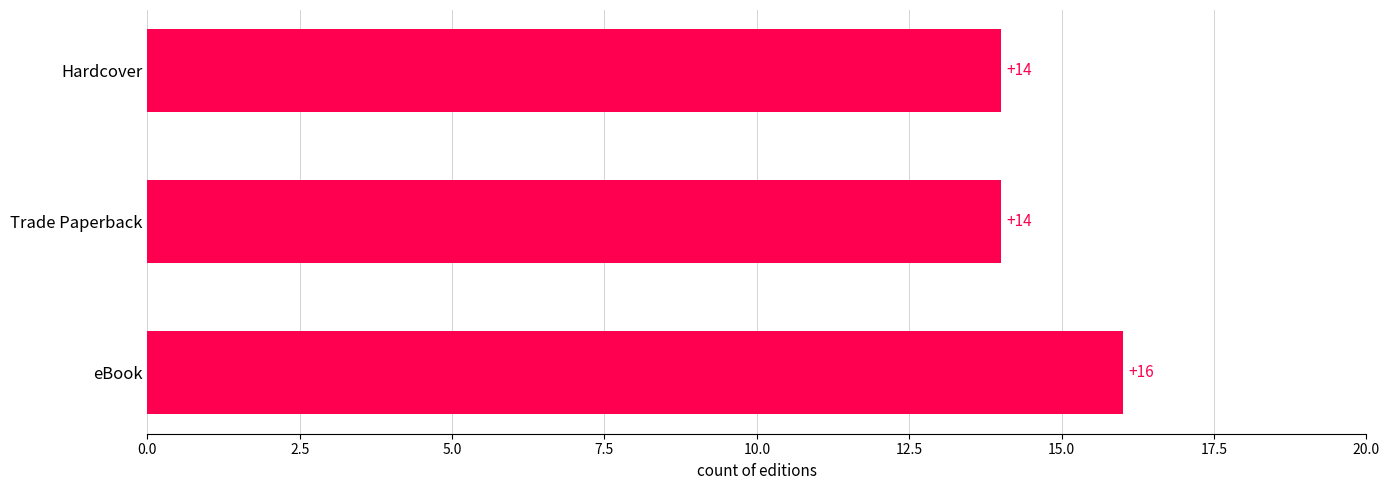

What is the sum of all values?

44